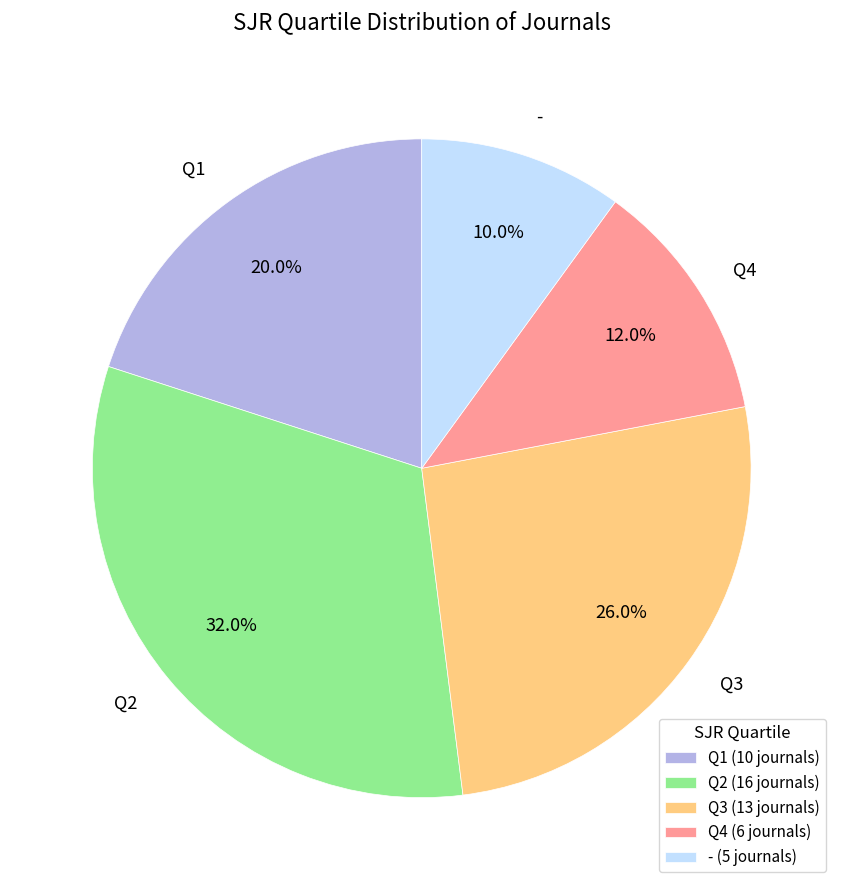

Which slice is the largest?

Q2